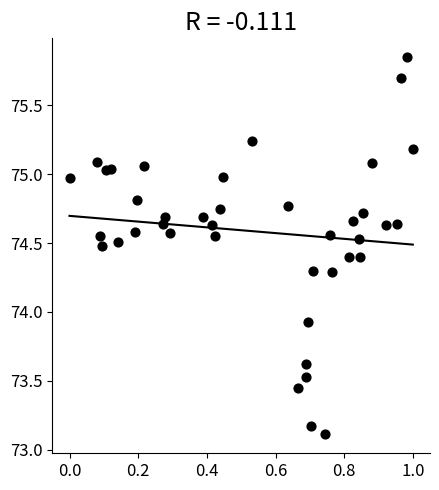

What Y value in the scatter plot is closest to 74?

73.9